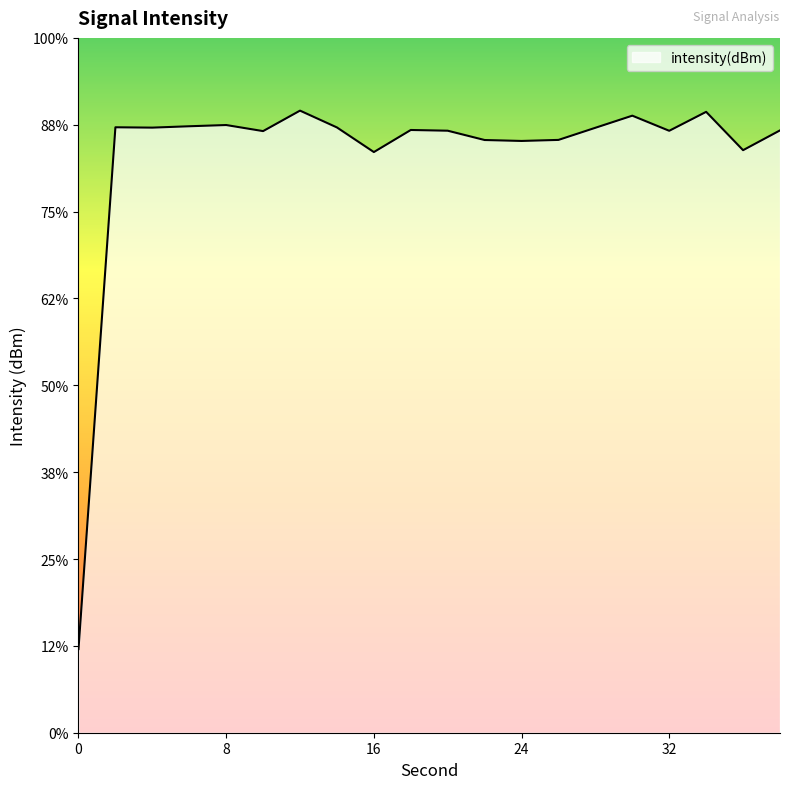

Reading left to right, list all the values displayed in this chart.

0=-135.2	2=-105.1	4=-105.2	6=-105.1	8=-105.0	10=-105.4	12=-104.2	14=-105.2	16=-106.6	18=-105.3	20=-105.3	22=-105.9	24=-105.9	26=-105.9	28=-105.2	30=-104.5	32=-105.3	34=-104.3	36=-106.5	38=-105.3